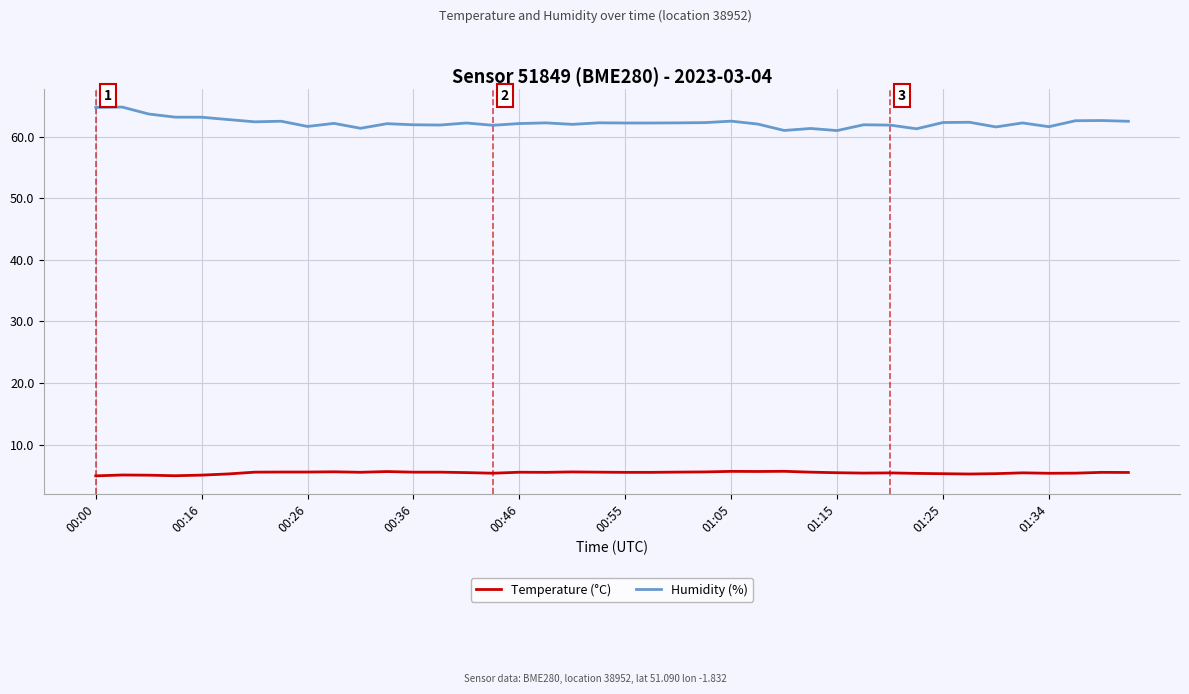

Does the chart have visible grid lines?

Yes